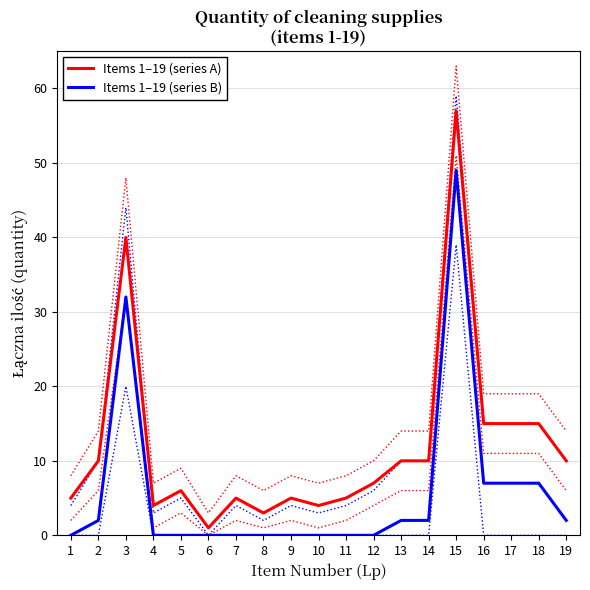

True or false: Items 1–19 (series B) and Items 1–19 (series A) cross at least once.

False